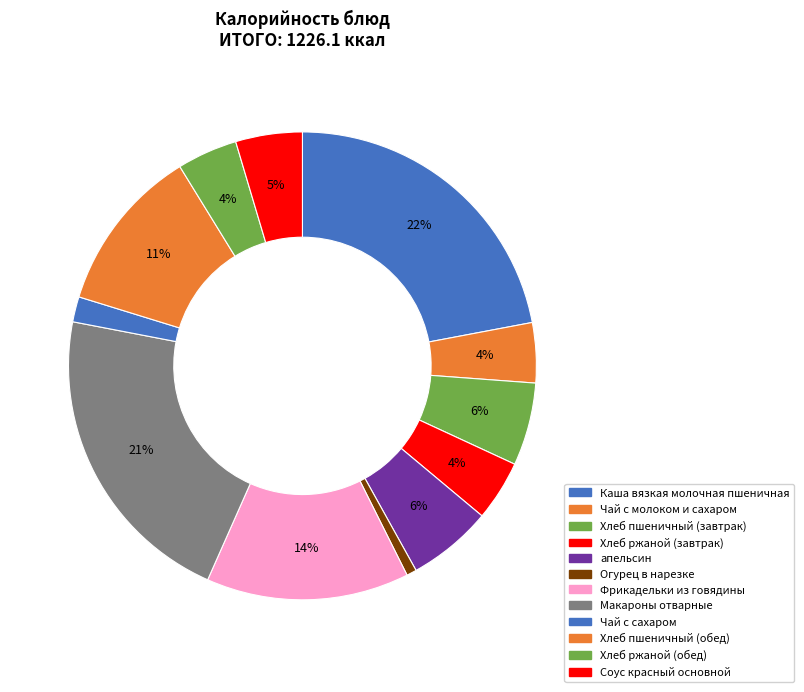

Is Соус красный основной the majority of the pie?

No